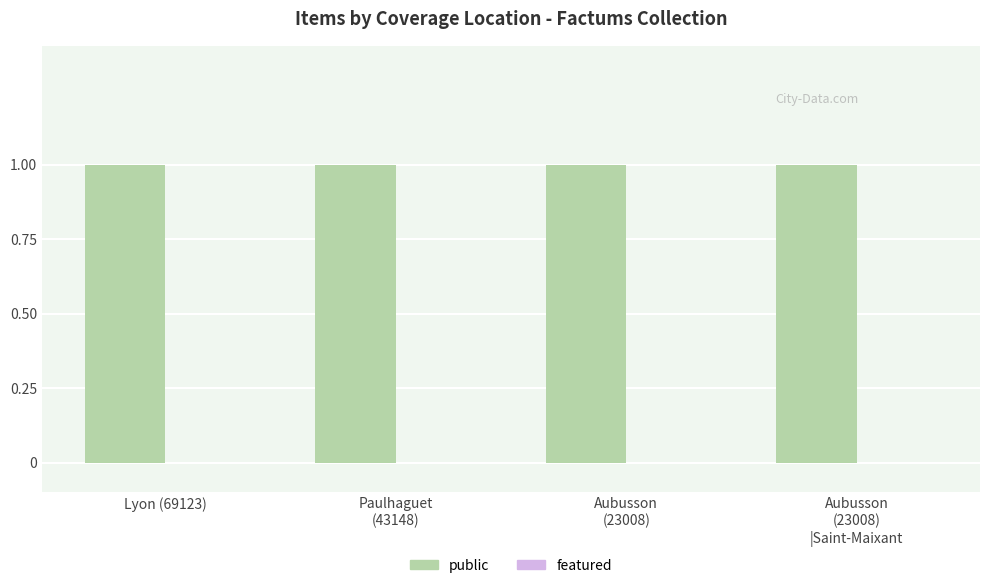

Is the value of featured at Lyon (69123) greater than the value of public at Paulhaguet
(43148)?

No